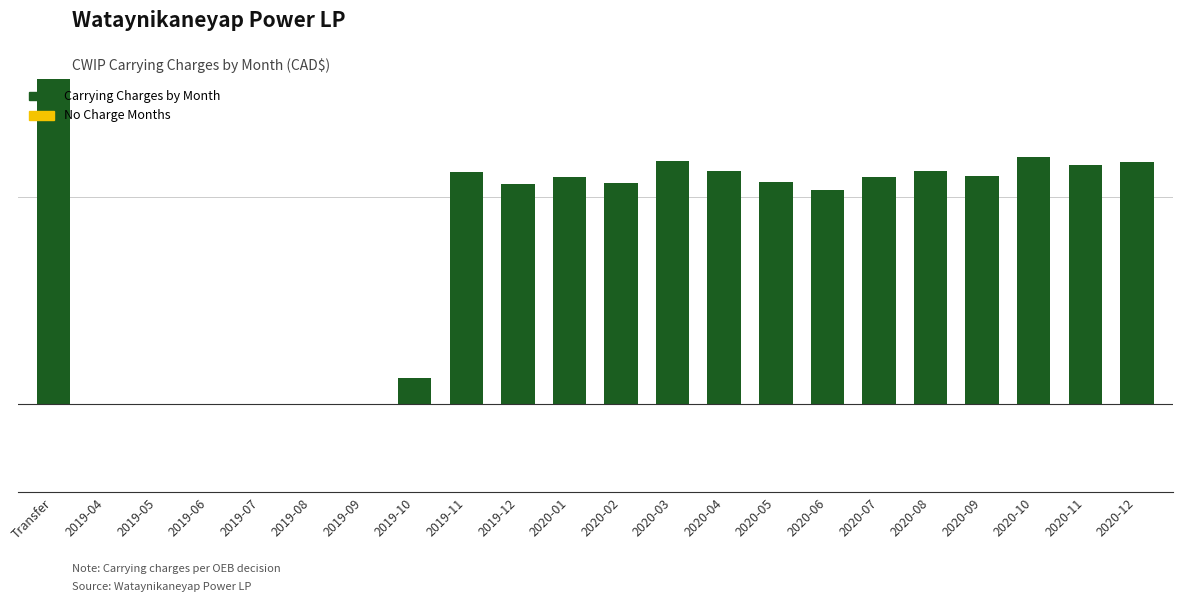

Count the number of data series in this chart.

1